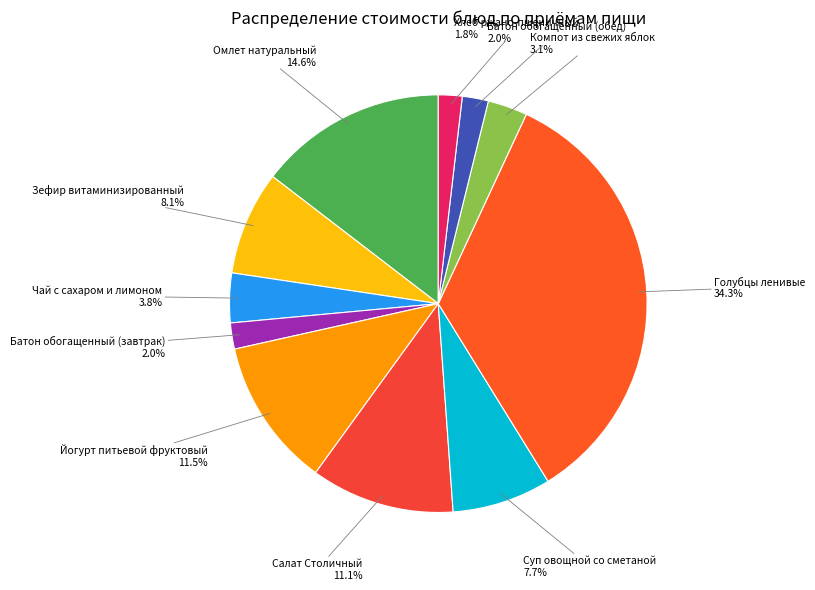

To the nearest percent, what is the difference between the Чай с сахаром и лимоном and Батон обогащенный (завтрак) slice percentages?

2%